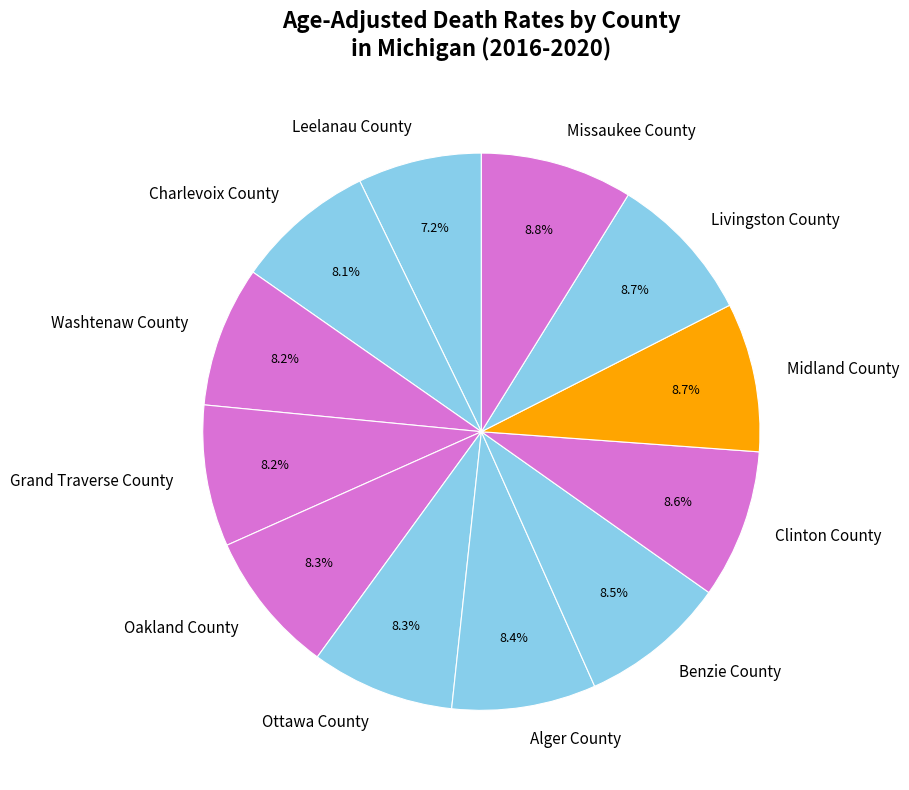

Count the number of slices in the pie.

12